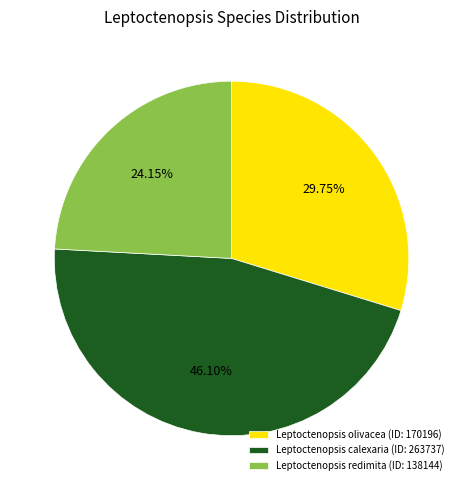

Is there any slice that represents more than half of the pie?

No